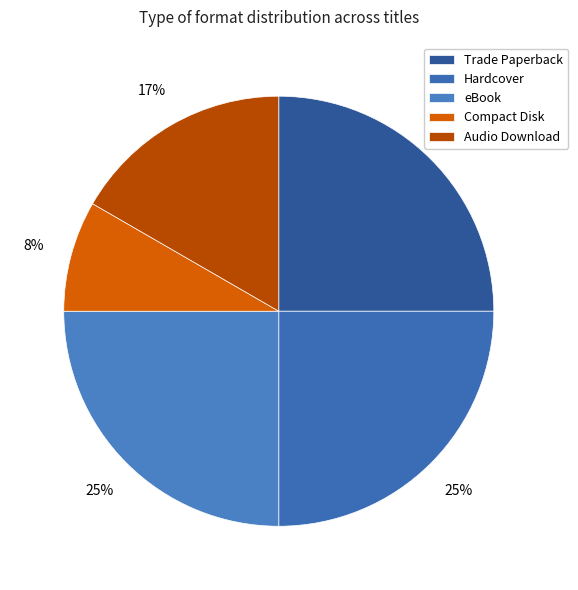

True or false: Hardcover accounts for 18% of the total.

False